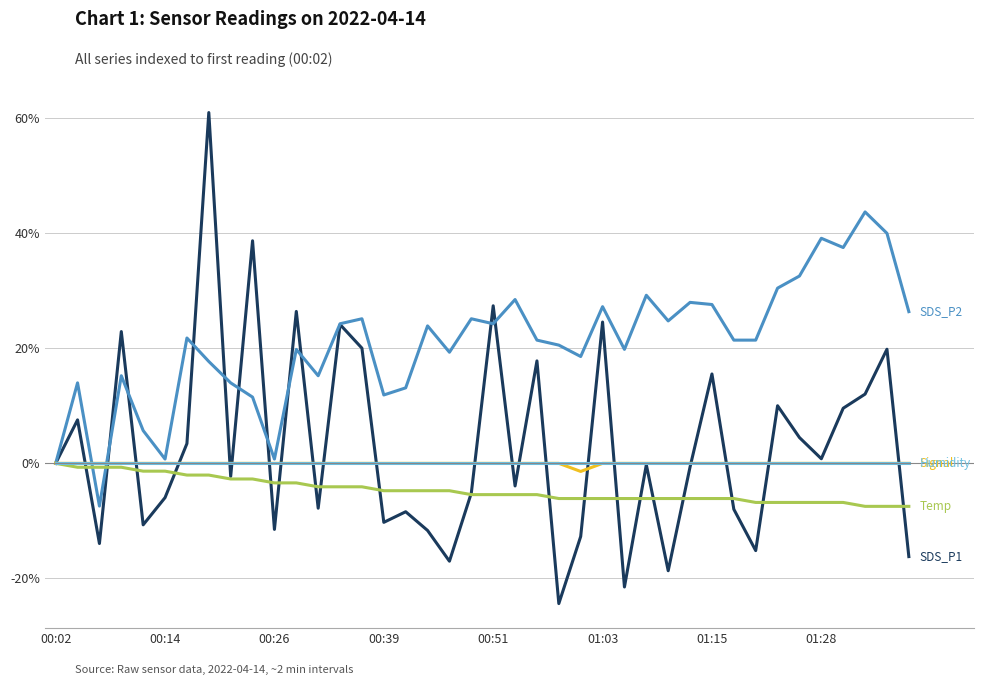

What is the maximum value shown in the chart?

61.0